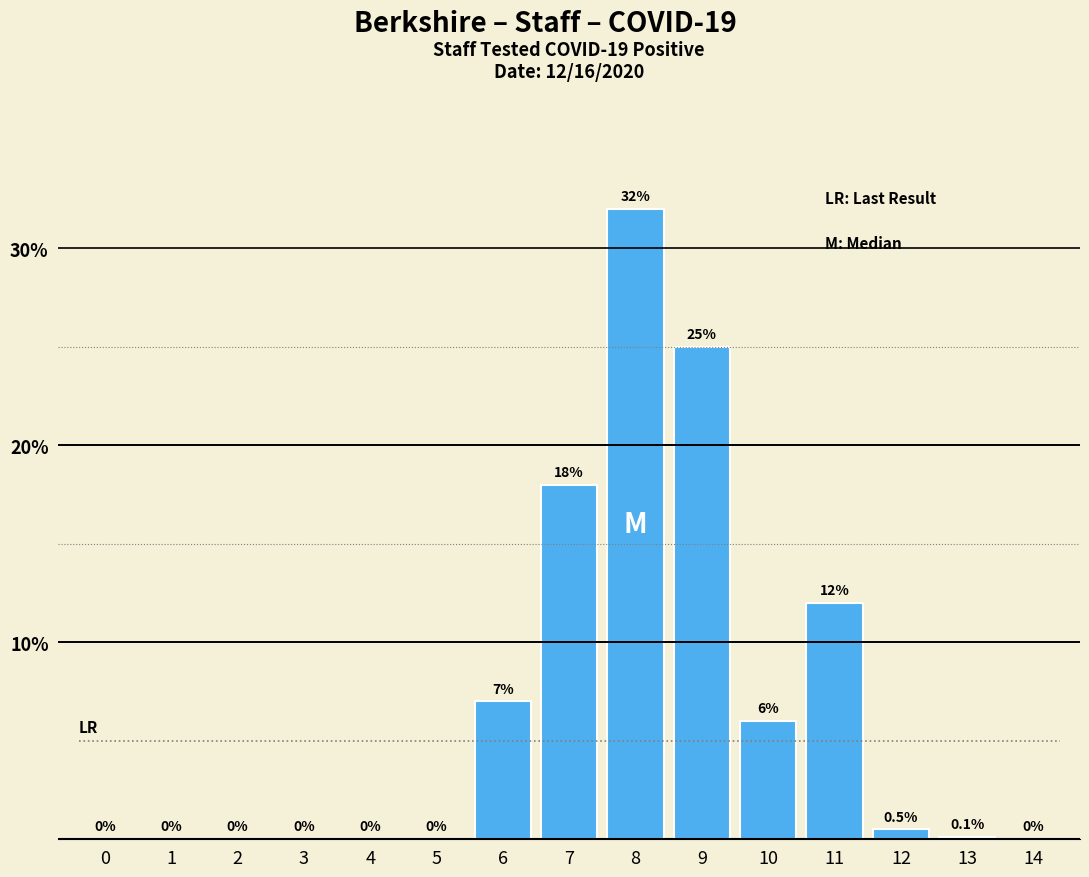

Reading left to right, list all the values displayed in this chart.

0=0.0	1=0.0	2=0.0	3=0.0	4=0.0	5=0.0	6=7.0	7=18.0	8=32.0	9=25.0	10=6.0	11=12.0	12=0.5	13=0.1	14=0.0